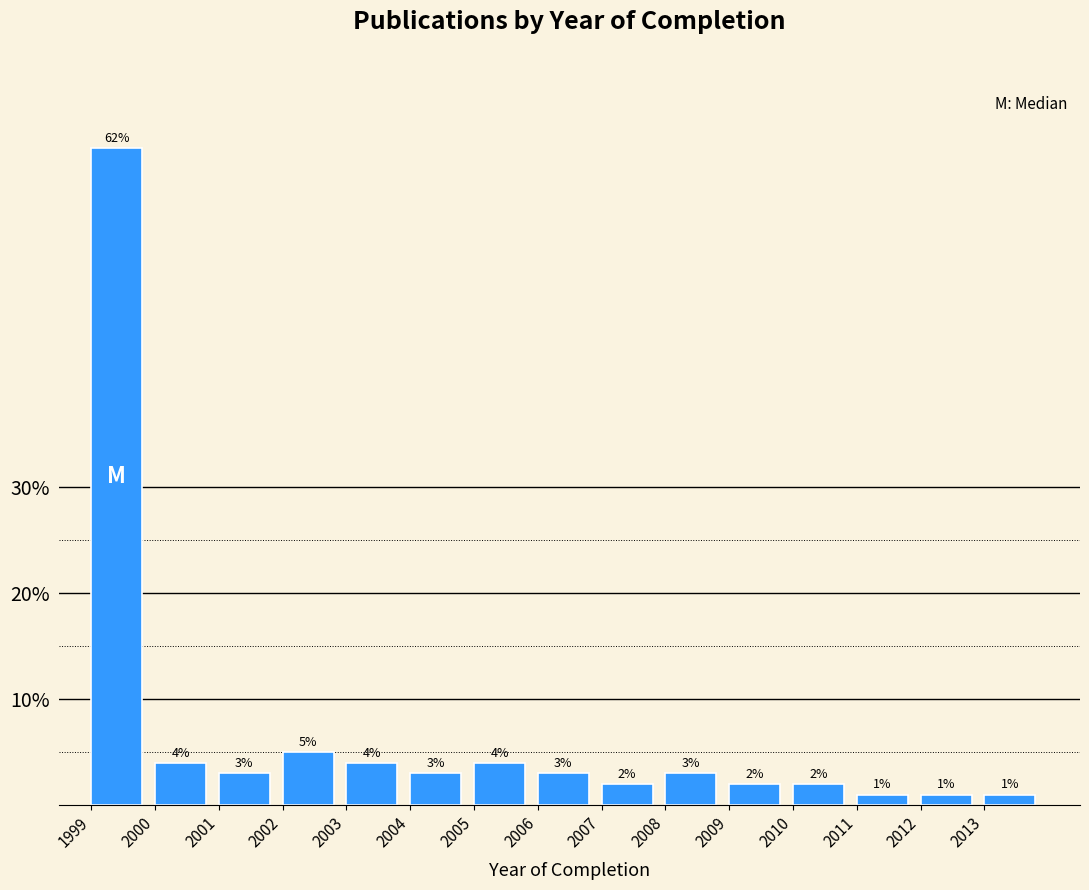

Reading left to right, list all the values displayed in this chart.

1999=62	2000=4	2001=3	2002=5	2003=4	2004=3	2005=4	2006=3	2007=2	2008=3	2009=2	2010=2	2011=1	2012=1	2013=1